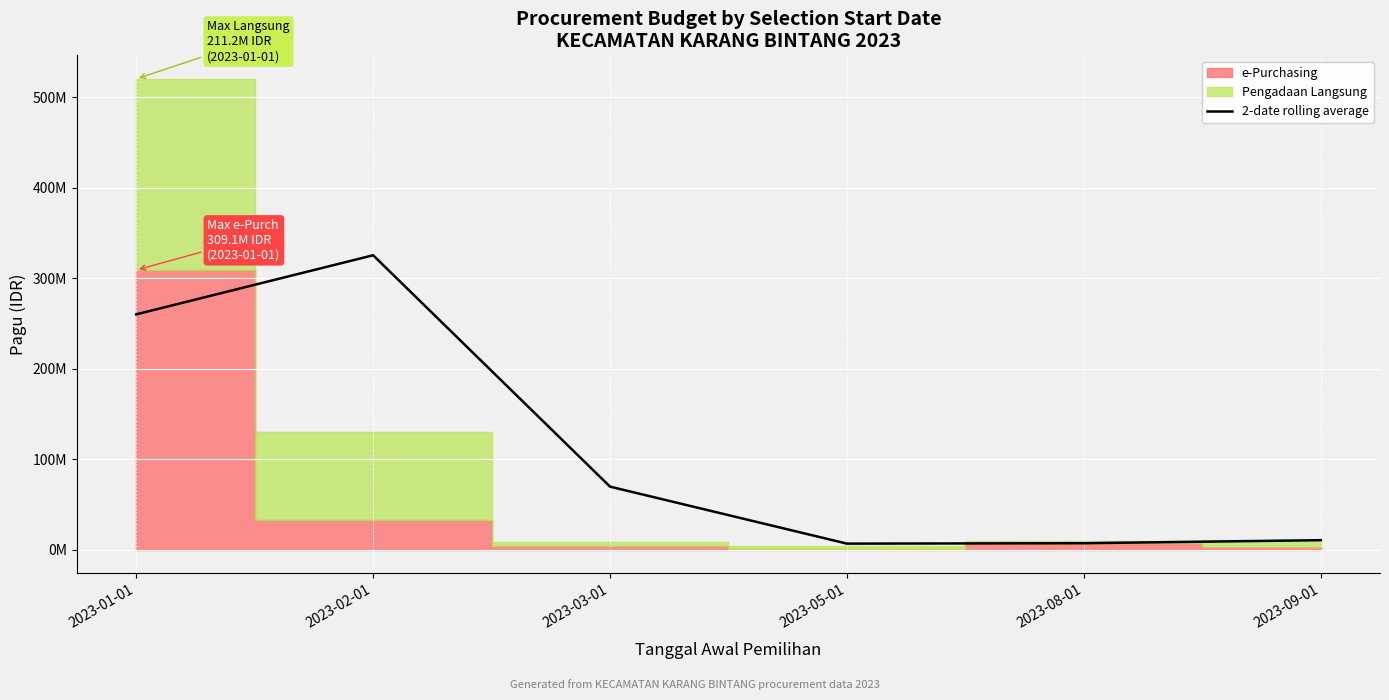

Rank the categories by value from highest to lowest.

2023-02-01, 2023-01-01, 2023-03-01, 2023-09-01, 2023-08-01, 2023-05-01